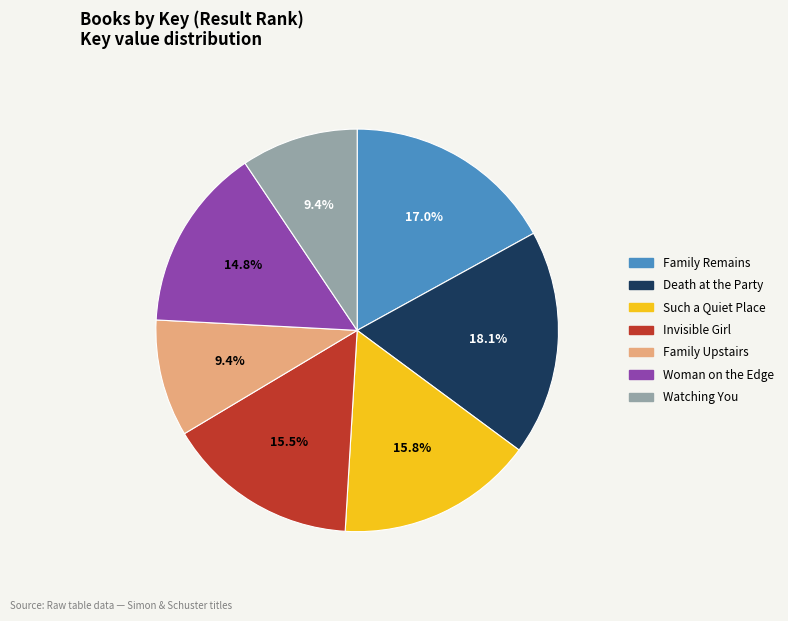

Which category has the biggest portion of the pie?

Death at the Party